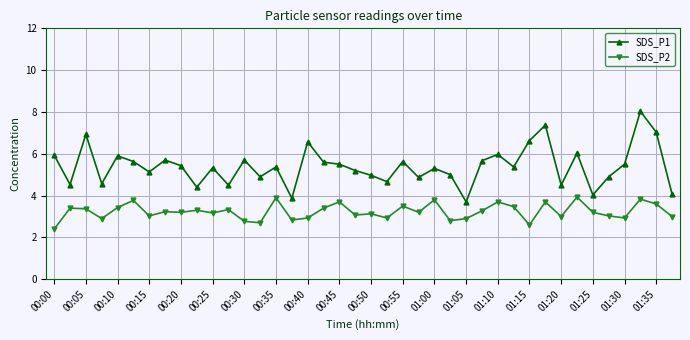

Which series has the widest spread of values?

SDS_P1